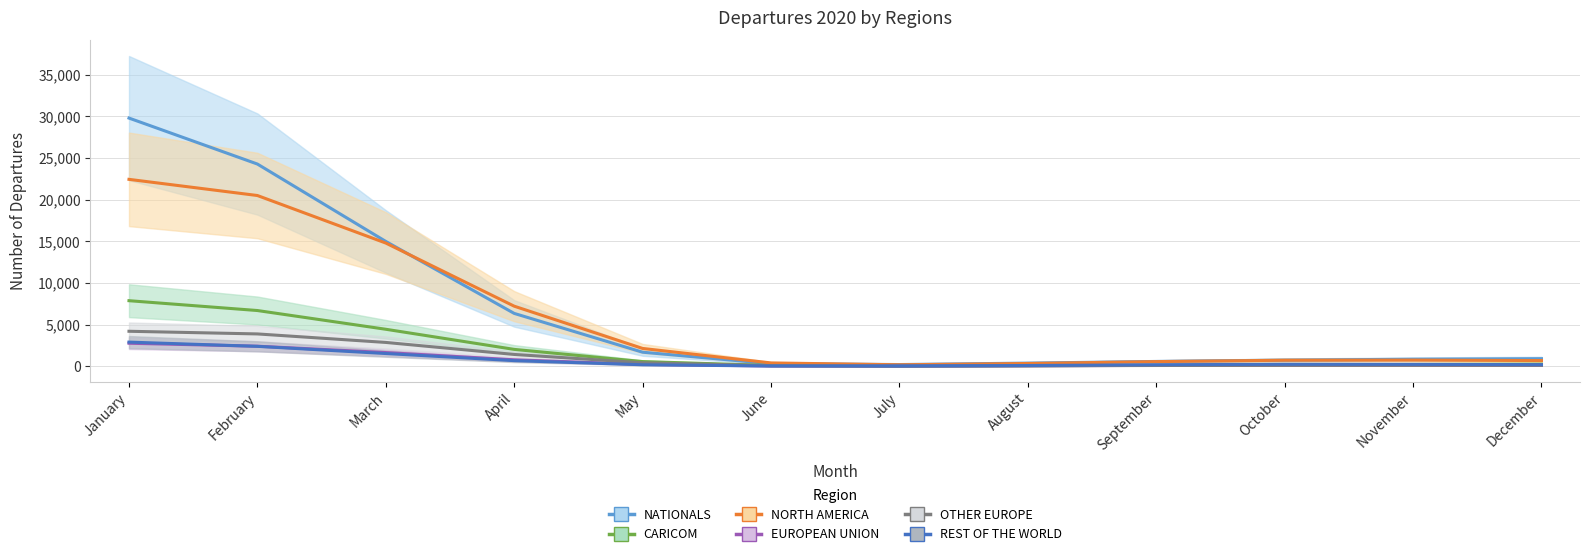

What is the sum of all NATIONALS values?

81194.0